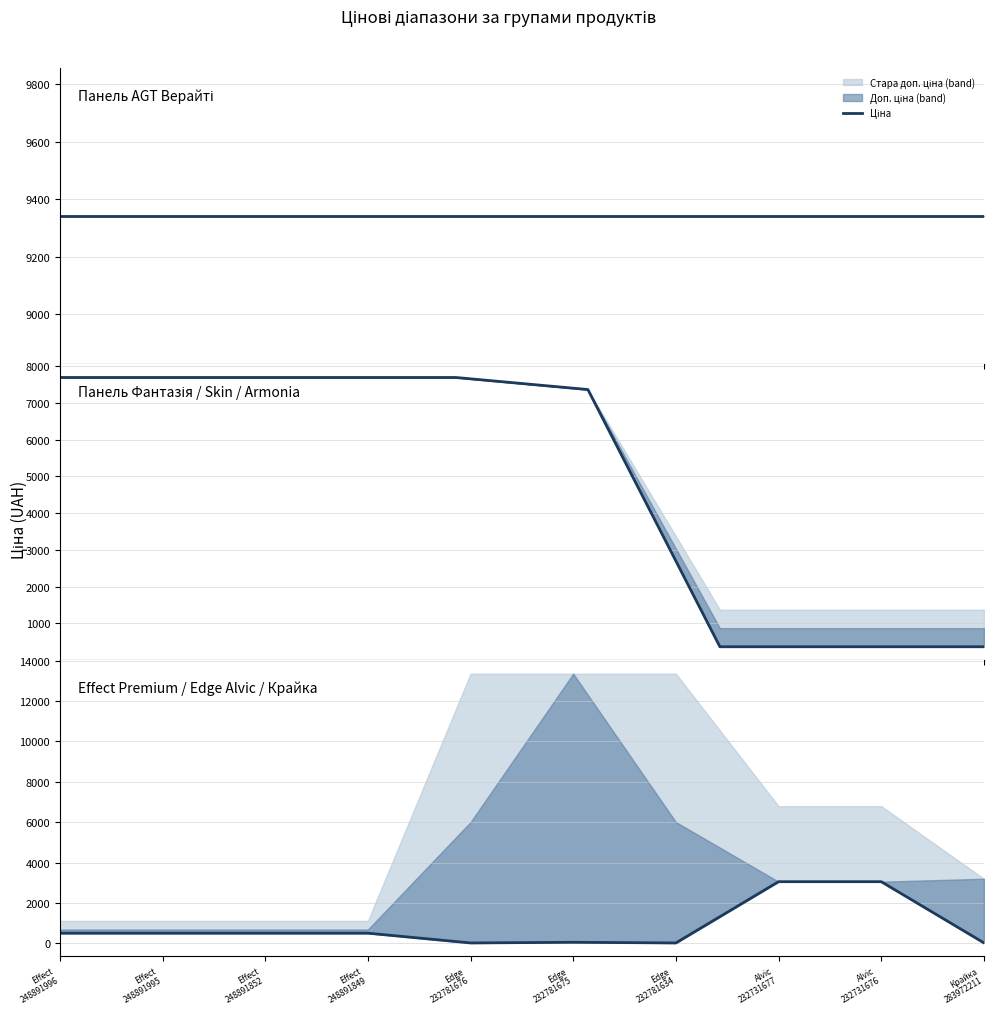

What is the difference between the values at Alvic
232731677 and Effect
248891849?

2549.1